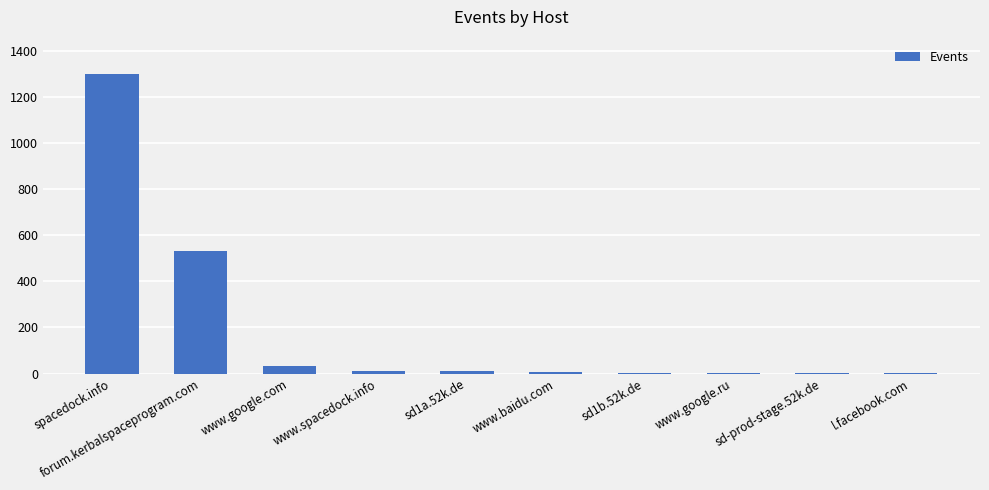

At which label is the value closest to 651?

forum.kerbalspaceprogram.com